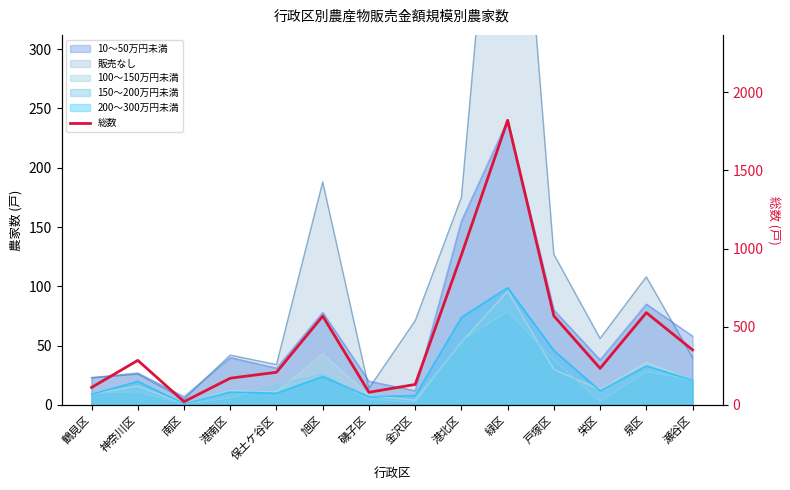

What is the greatest value displayed?

1820